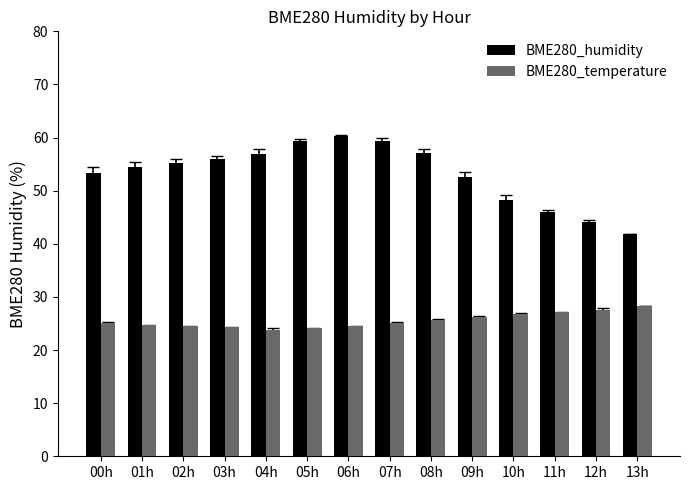

What is the sum of all BME280_temperature values?

357.6